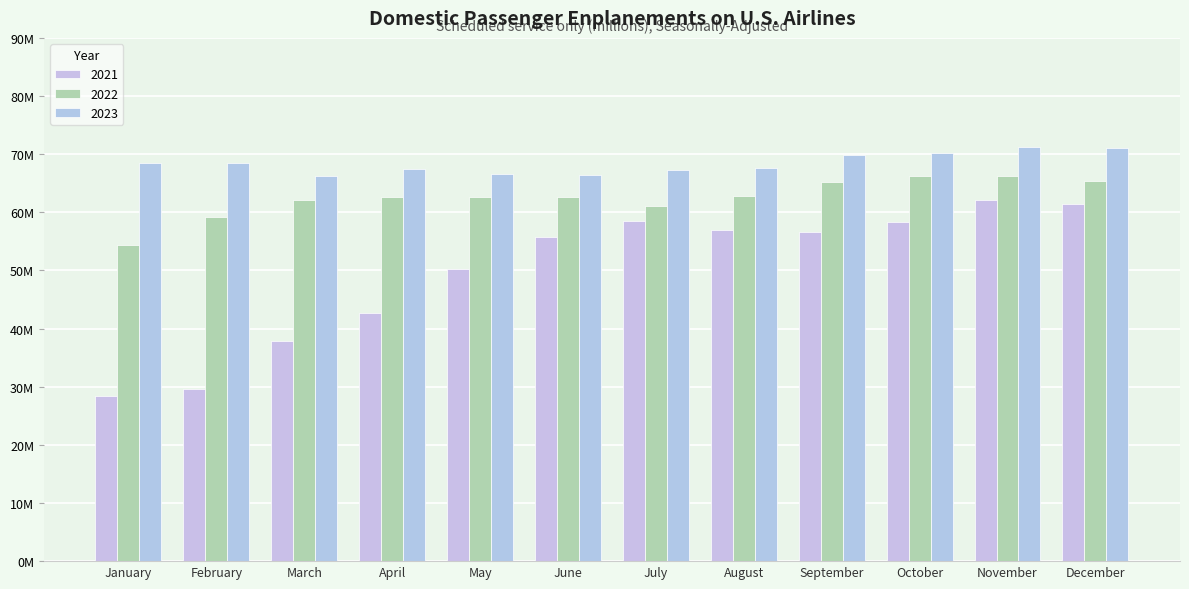

Read the 2023 value at July.

67.2